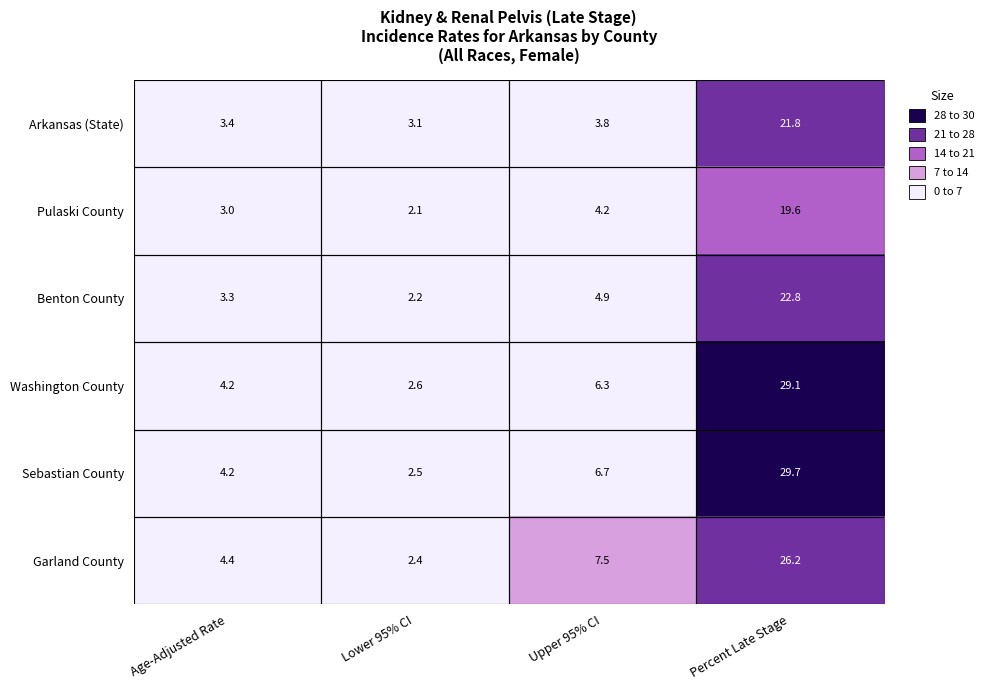

What is the difference between the maximum and second lowest values in the Arkansas (State) series?

18.4